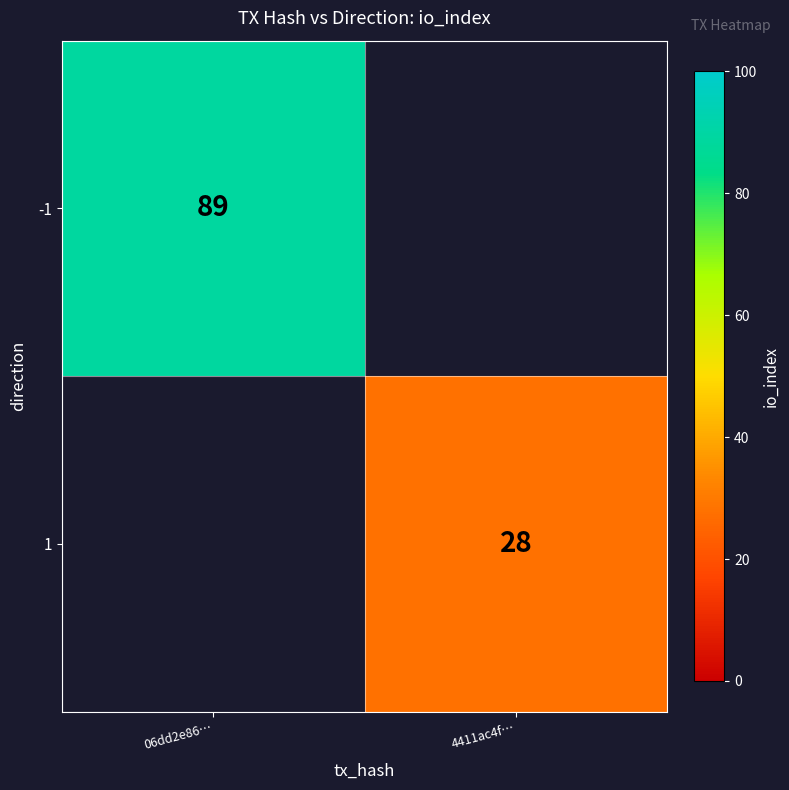

The 1 series shows 28 at 4411ac4f…. True or false?

True